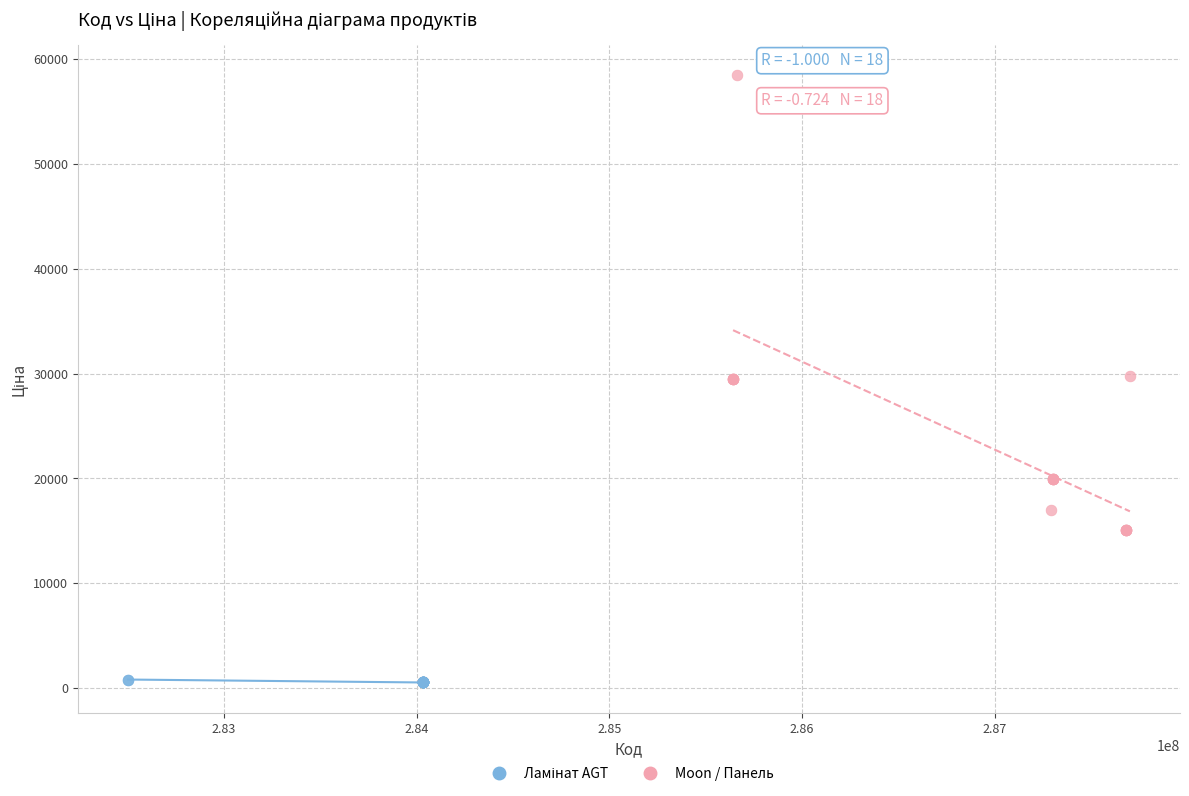

Which series has the widest spread of Y values?

Moon / Панель